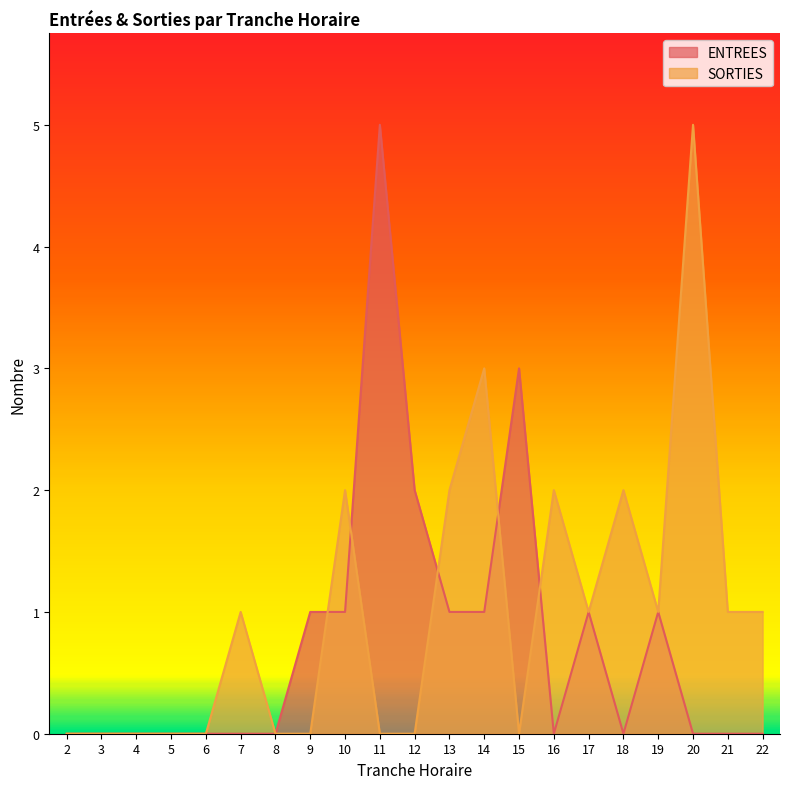

What is the average value of the ENTREES series?

1